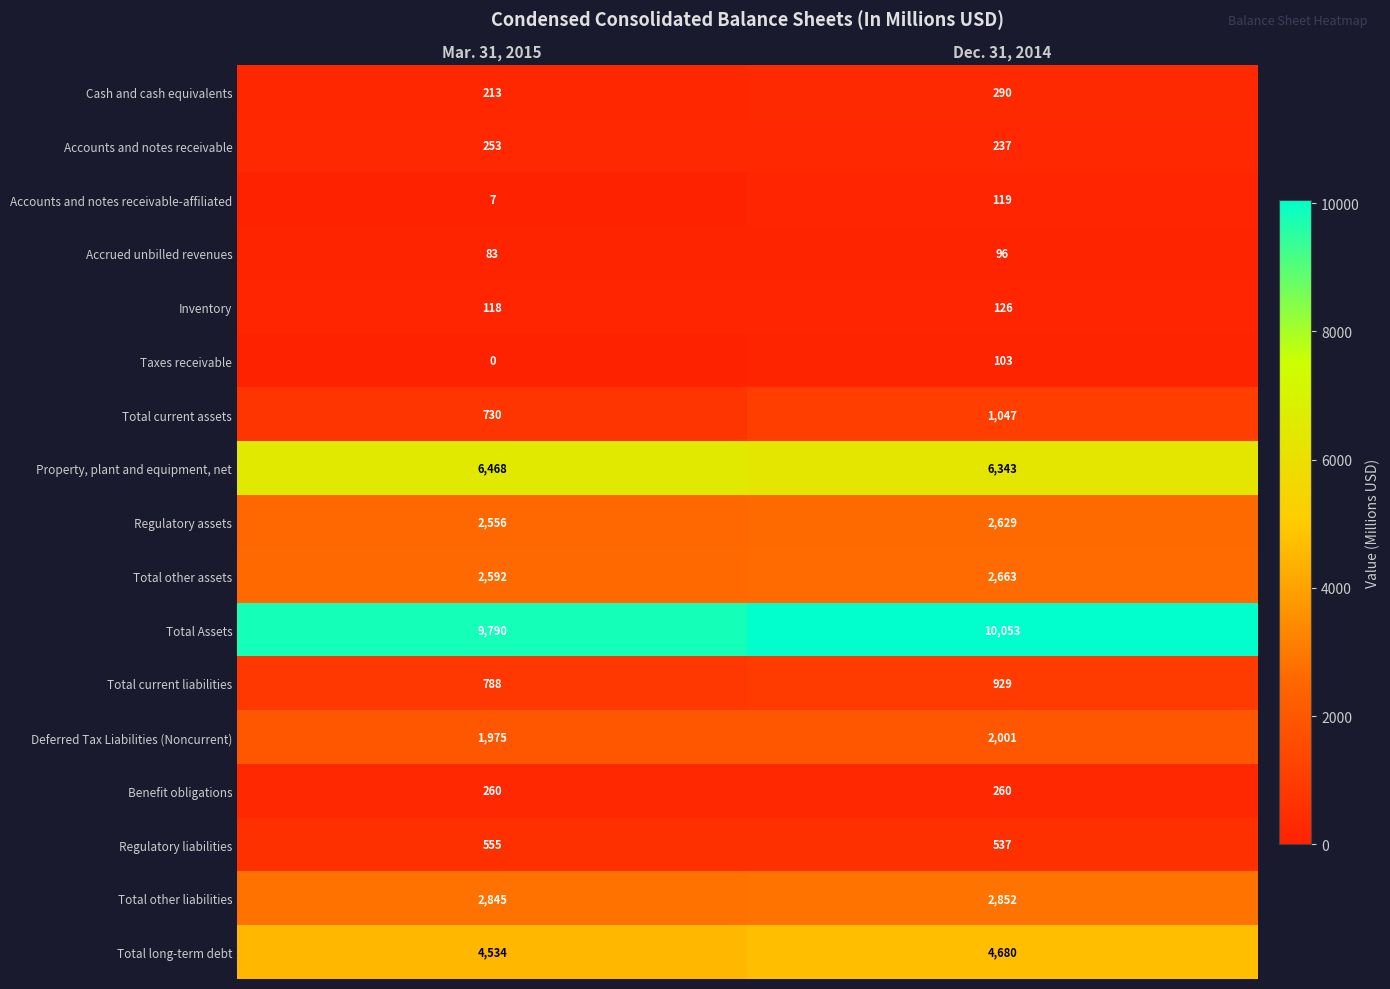

Is it true that Total other assets equals 4424 at Mar. 31, 2015?

False